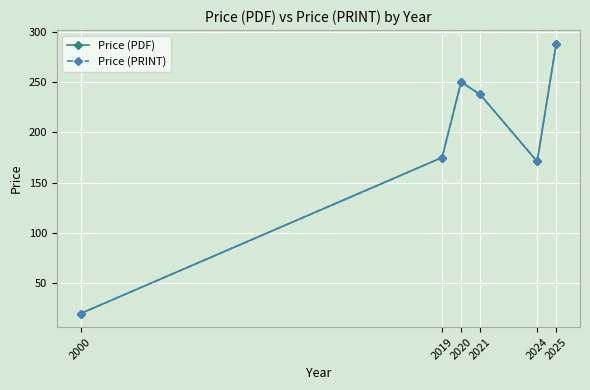

At which category does the chart reach its peak across all series?

2025